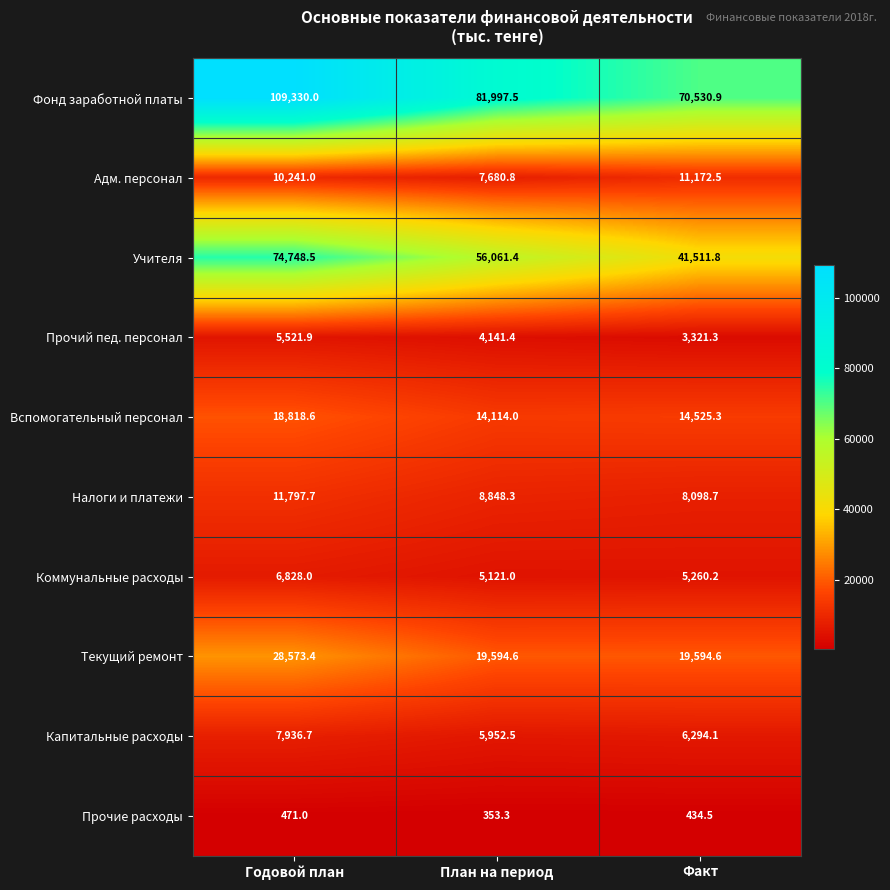

At which label is Налоги и платежи closest to 9948?

План на период